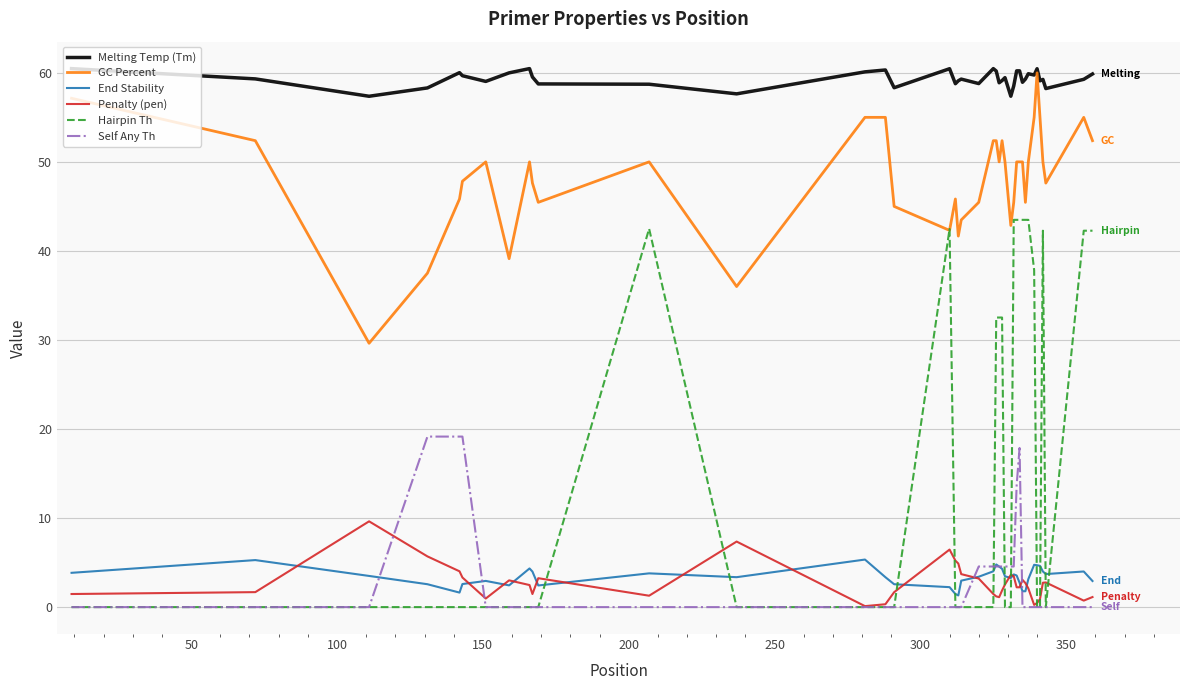

Which series has the largest range (max minus min)?

Hairpin Th